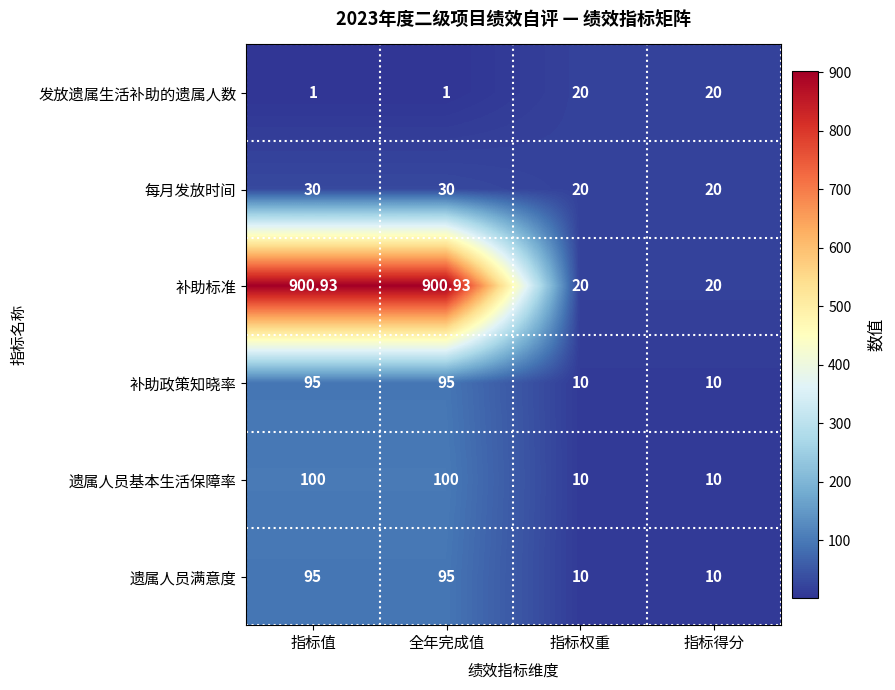

Which series changed the most between 全年完成值 and 指标得分?

补助标准